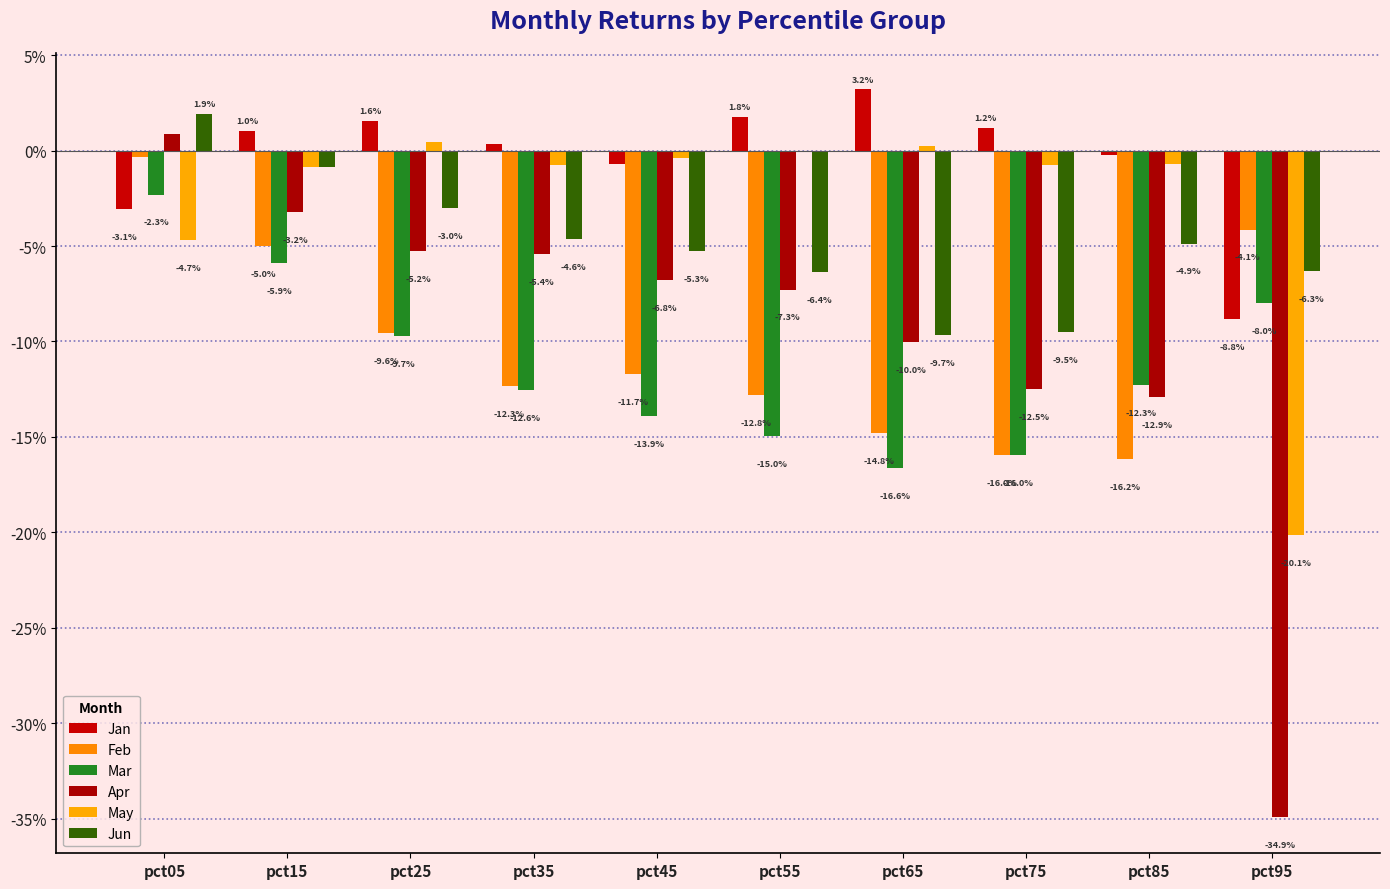

Are the bars grouped side by side (vs. stacked)?

Yes